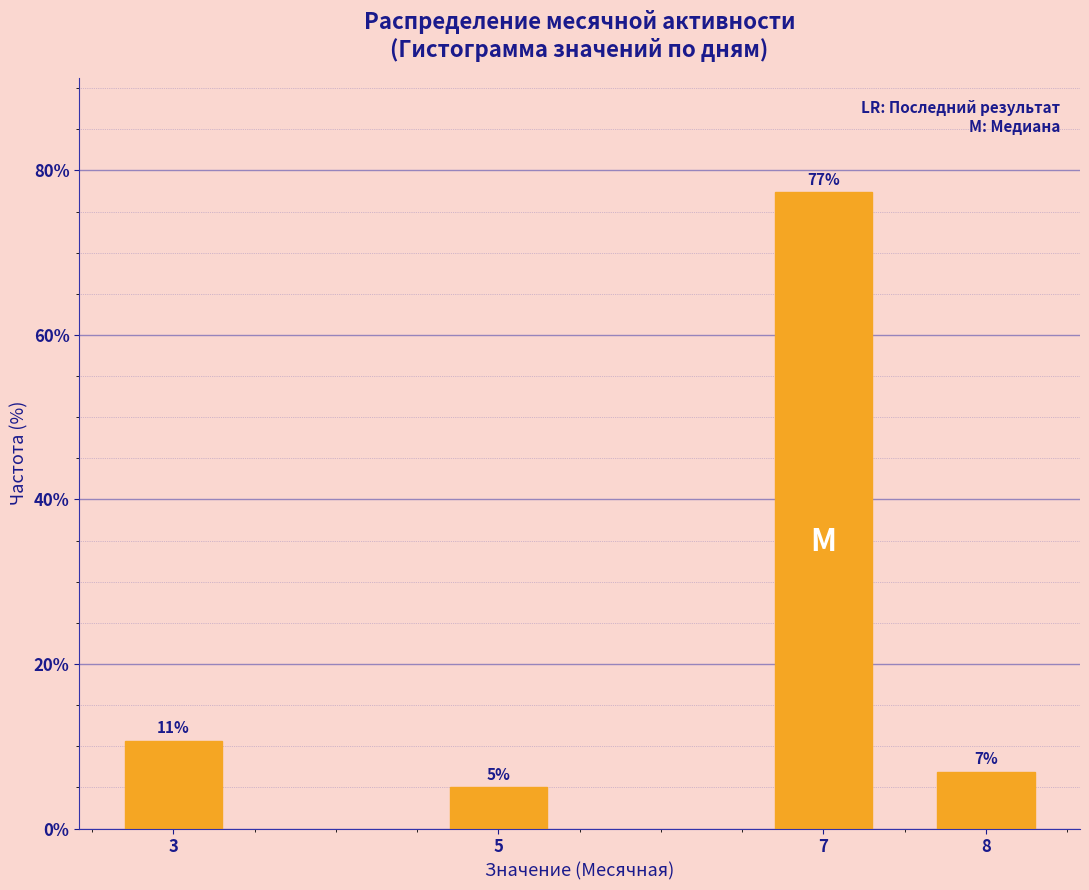

What is the sum of all values?

100.0